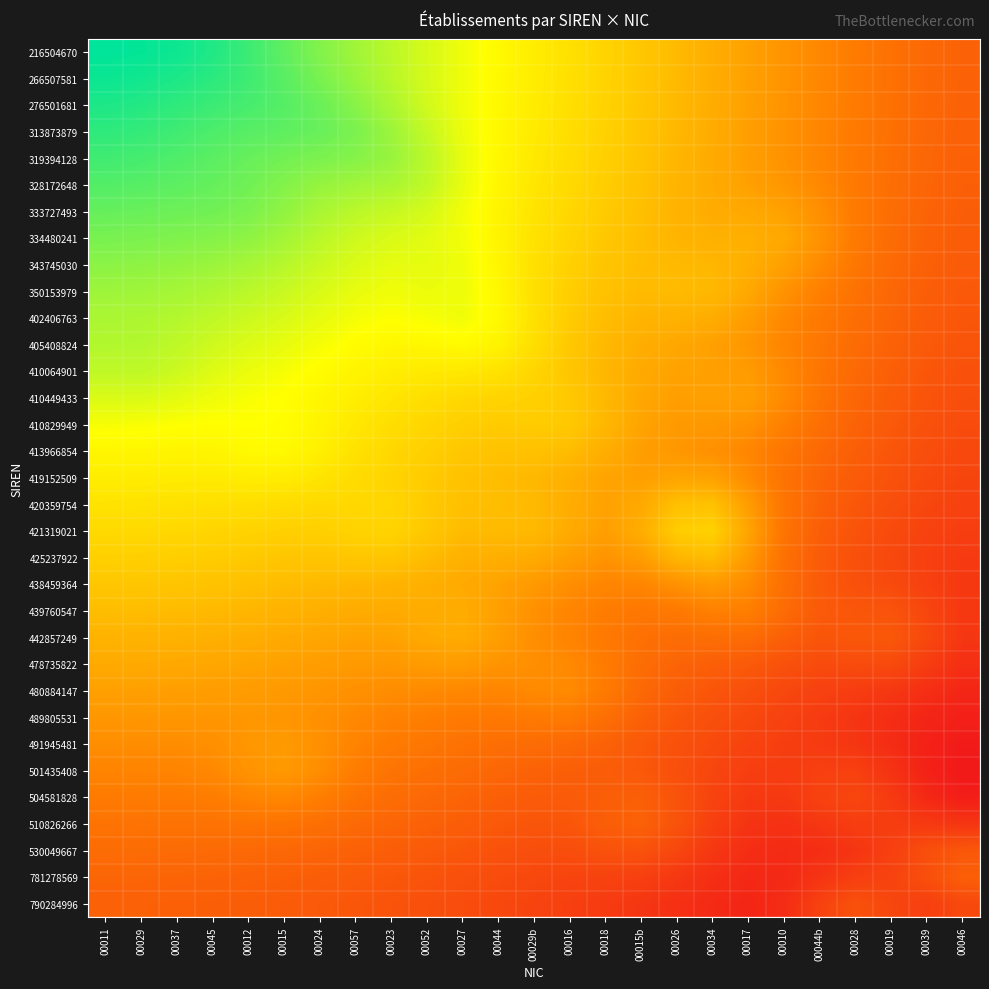

Reading right to left, extract all data points from this chart.

216504670: 00046=0.2	00039=0.3	00019=0.3	00028=0.3	00044b=0.4	00010=0.4	00017=0.4	00034=0.5	00026=0.5	00015b=0.5	00018=0.6	00016=0.6	00029b=0.6	00044=0.7	00027=0.7	00052=0.7	00023=0.8	00057=0.8	00024=0.8	00015=0.9	00012=0.9	00045=1.0	00037=1.0	00029=1.0	00011=1.0
266507581: 00046=0.2	00039=0.3	00019=0.3	00028=0.3	00044b=0.4	00010=0.4	00017=0.4	00034=0.5	00026=0.5	00015b=0.5	00018=0.6	00016=0.6	00029b=0.6	00044=0.7	00027=0.7	00052=0.7	00023=0.8	00057=0.8	00024=0.8	00015=0.9	00012=0.9	00045=0.9	00037=1.0	00029=1.0	00011=1.0
276501681: 00046=0.2	00039=0.3	00019=0.3	00028=0.3	00044b=0.4	00010=0.4	00017=0.4	00034=0.5	00026=0.5	00015b=0.5	00018=0.6	00016=0.6	00029b=0.6	00044=0.6	00027=0.7	00052=0.7	00023=0.8	00057=0.8	00024=0.9	00015=0.9	00012=0.9	00045=0.9	00037=0.9	00029=1.0	00011=1.0
313873879: 00046=0.2	00039=0.3	00019=0.3	00028=0.3	00044b=0.4	00010=0.4	00017=0.4	00034=0.4	00026=0.5	00015b=0.5	00018=0.5	00016=0.6	00029b=0.6	00044=0.6	00027=0.7	00052=0.7	00023=0.8	00057=0.8	00024=0.9	00015=0.9	00012=0.9	00045=0.9	00037=0.9	00029=0.9	00011=0.9
319394128: 00046=0.2	00039=0.3	00019=0.3	00028=0.3	00044b=0.3	00010=0.4	00017=0.4	00034=0.4	00026=0.5	00015b=0.5	00018=0.5	00016=0.6	00029b=0.6	00044=0.6	00027=0.7	00052=0.8	00023=0.8	00057=0.8	00024=0.8	00015=0.8	00012=0.9	00045=0.9	00037=0.9	00029=0.9	00011=0.9
328172648: 00046=0.2	00039=0.2	00019=0.3	00028=0.3	00044b=0.4	00010=0.4	00017=0.4	00034=0.4	00026=0.5	00015b=0.5	00018=0.5	00016=0.6	00029b=0.6	00044=0.6	00027=0.7	00052=0.7	00023=0.8	00057=0.8	00024=0.8	00015=0.8	00012=0.9	00045=0.9	00037=0.9	00029=0.9	00011=0.9
333727493: 00046=0.2	00039=0.2	00019=0.3	00028=0.3	00044b=0.4	00010=0.4	00017=0.4	00034=0.4	00026=0.5	00015b=0.5	00018=0.5	00016=0.6	00029b=0.6	00044=0.6	00027=0.7	00052=0.7	00023=0.7	00057=0.8	00024=0.8	00015=0.8	00012=0.8	00045=0.9	00037=0.9	00029=0.9	00011=0.9
334480241: 00046=0.2	00039=0.2	00019=0.3	00028=0.3	00044b=0.4	00010=0.4	00017=0.5	00034=0.5	00026=0.5	00015b=0.5	00018=0.5	00016=0.6	00029b=0.6	00044=0.6	00027=0.7	00052=0.7	00023=0.7	00057=0.7	00024=0.8	00015=0.8	00012=0.8	00045=0.8	00037=0.8	00029=0.8	00011=0.8
343745030: 00046=0.2	00039=0.2	00019=0.3	00028=0.3	00044b=0.4	00010=0.4	00017=0.5	00034=0.5	00026=0.5	00015b=0.5	00018=0.5	00016=0.5	00029b=0.6	00044=0.6	00027=0.7	00052=0.7	00023=0.7	00057=0.7	00024=0.7	00015=0.8	00012=0.8	00045=0.8	00037=0.8	00029=0.8	00011=0.8
350153979: 00046=0.2	00039=0.2	00019=0.3	00028=0.3	00044b=0.3	00010=0.4	00017=0.4	00034=0.5	00026=0.5	00015b=0.5	00018=0.5	00016=0.5	00029b=0.6	00044=0.6	00027=0.7	00052=0.7	00023=0.7	00057=0.7	00024=0.7	00015=0.7	00012=0.8	00045=0.8	00037=0.8	00029=0.8	00011=0.8
402406763: 00046=0.2	00039=0.2	00019=0.2	00028=0.3	00044b=0.3	00010=0.4	00017=0.4	00034=0.5	00026=0.5	00015b=0.5	00018=0.5	00016=0.5	00029b=0.6	00044=0.7	00027=0.7	00052=0.7	00023=0.7	00057=0.7	00024=0.7	00015=0.7	00012=0.7	00045=0.7	00037=0.8	00029=0.8	00011=0.8
405408824: 00046=0.2	00039=0.2	00019=0.2	00028=0.3	00044b=0.3	00010=0.3	00017=0.4	00034=0.4	00026=0.4	00015b=0.5	00018=0.5	00016=0.5	00029b=0.6	00044=0.6	00027=0.7	00052=0.6	00023=0.6	00057=0.7	00024=0.7	00015=0.7	00012=0.7	00045=0.7	00037=0.8	00029=0.8	00011=0.8
410064901: 00046=0.2	00039=0.2	00019=0.2	00028=0.3	00044b=0.3	00010=0.4	00017=0.4	00034=0.4	00026=0.4	00015b=0.4	00018=0.5	00016=0.5	00029b=0.6	00044=0.6	00027=0.6	00052=0.6	00023=0.6	00057=0.6	00024=0.7	00015=0.7	00012=0.7	00045=0.7	00037=0.7	00029=0.8	00011=0.8
410449433: 00046=0.2	00039=0.2	00019=0.2	00028=0.3	00044b=0.3	00010=0.4	00017=0.4	00034=0.4	00026=0.4	00015b=0.4	00018=0.5	00016=0.5	00029b=0.5	00044=0.6	00027=0.6	00052=0.6	00023=0.6	00057=0.6	00024=0.6	00015=0.7	00012=0.7	00045=0.7	00037=0.7	00029=0.7	00011=0.7
410829949: 00046=0.2	00039=0.2	00019=0.2	00028=0.2	00044b=0.3	00010=0.3	00017=0.4	00034=0.4	00026=0.4	00015b=0.4	00018=0.5	00016=0.5	00029b=0.5	00044=0.5	00027=0.5	00052=0.6	00023=0.6	00057=0.6	00024=0.6	00015=0.7	00012=0.7	00045=0.7	00037=0.7	00029=0.7	00011=0.7
413966854: 00046=0.2	00039=0.2	00019=0.2	00028=0.2	00044b=0.3	00010=0.3	00017=0.3	00034=0.4	00026=0.4	00015b=0.4	00018=0.5	00016=0.5	00029b=0.5	00044=0.5	00027=0.5	00052=0.5	00023=0.6	00057=0.6	00024=0.6	00015=0.7	00012=0.7	00045=0.6	00037=0.6	00029=0.6	00011=0.6
419152509: 00046=0.1	00039=0.2	00019=0.2	00028=0.2	00044b=0.2	00010=0.3	00017=0.4	00034=0.4	00026=0.4	00015b=0.4	00018=0.4	00016=0.5	00029b=0.5	00044=0.5	00027=0.5	00052=0.5	00023=0.6	00057=0.6	00024=0.6	00015=0.6	00012=0.6	00045=0.6	00037=0.6	00029=0.6	00011=0.6
420359754: 00046=0.1	00039=0.1	00019=0.2	00028=0.2	00044b=0.2	00010=0.3	00017=0.4	00034=0.5	00026=0.5	00015b=0.4	00018=0.4	00016=0.5	00029b=0.5	00044=0.5	00027=0.5	00052=0.5	00023=0.6	00057=0.6	00024=0.6	00015=0.6	00012=0.6	00045=0.6	00037=0.6	00029=0.6	00011=0.6
421319021: 00046=0.1	00039=0.1	00019=0.2	00028=0.2	00044b=0.2	00010=0.3	00017=0.4	00034=0.5	00026=0.5	00015b=0.5	00018=0.4	00016=0.4	00029b=0.5	00044=0.5	00027=0.5	00052=0.5	00023=0.6	00057=0.6	00024=0.5	00015=0.5	00012=0.6	00045=0.6	00037=0.6	00029=0.6	00011=0.6
425237922: 00046=0.1	00039=0.1	00019=0.2	00028=0.2	00044b=0.2	00010=0.3	00017=0.4	00034=0.5	00026=0.5	00015b=0.4	00018=0.4	00016=0.4	00029b=0.4	00044=0.5	00027=0.5	00052=0.5	00023=0.5	00057=0.5	00024=0.5	00015=0.5	00012=0.5	00045=0.5	00037=0.5	00029=0.5	00011=0.5
438459364: 00046=0.1	00039=0.1	00019=0.2	00028=0.2	00044b=0.2	00010=0.3	00017=0.4	00034=0.4	00026=0.4	00015b=0.4	00018=0.3	00016=0.4	00029b=0.4	00044=0.4	00027=0.4	00052=0.5	00023=0.5	00057=0.5	00024=0.5	00015=0.5	00012=0.5	00045=0.5	00037=0.5	00029=0.5	00011=0.5
439760547: 00046=0.1	00039=0.1	00019=0.2	00028=0.2	00044b=0.2	00010=0.3	00017=0.3	00034=0.3	00026=0.3	00015b=0.3	00018=0.3	00016=0.3	00029b=0.4	00044=0.4	00027=0.4	00052=0.5	00023=0.4	00057=0.4	00024=0.5	00015=0.5	00012=0.5	00045=0.5	00037=0.5	00029=0.5	00011=0.5
442857249: 00046=0.1	00039=0.2	00019=0.2	00028=0.2	00044b=0.2	00010=0.2	00017=0.3	00034=0.3	00026=0.3	00015b=0.3	00018=0.3	00016=0.3	00029b=0.4	00044=0.4	00027=0.4	00052=0.4	00023=0.4	00057=0.4	00024=0.4	00015=0.4	00012=0.5	00045=0.5	00037=0.5	00029=0.5	00011=0.5
478735822: 00046=0.1	00039=0.1	00019=0.2	00028=0.2	00044b=0.2	00010=0.2	00017=0.2	00034=0.2	00026=0.2	00015b=0.3	00018=0.3	00016=0.4	00029b=0.4	00044=0.4	00027=0.4	00052=0.4	00023=0.4	00057=0.4	00024=0.4	00015=0.4	00012=0.4	00045=0.4	00037=0.4	00029=0.4	00011=0.4
480884147: 00046=0.0	00039=0.1	00019=0.1	00028=0.1	00044b=0.1	00010=0.2	00017=0.2	00034=0.2	00026=0.2	00015b=0.3	00018=0.3	00016=0.4	00029b=0.4	00044=0.4	00027=0.4	00052=0.4	00023=0.4	00057=0.4	00024=0.4	00015=0.4	00012=0.4	00045=0.4	00037=0.4	00029=0.4	00011=0.4
489805531: 00046=0.0	00039=0.0	00019=0.1	00028=0.1	00044b=0.1	00010=0.1	00017=0.2	00034=0.2	00026=0.2	00015b=0.2	00018=0.3	00016=0.3	00029b=0.3	00044=0.3	00027=0.3	00052=0.3	00023=0.3	00057=0.4	00024=0.4	00015=0.4	00012=0.4	00045=0.4	00037=0.4	00029=0.4	00011=0.4
491945481: 00046=0.0	00039=0.0	00019=0.1	00028=0.1	00044b=0.1	00010=0.1	00017=0.1	00034=0.2	00026=0.2	00015b=0.2	00018=0.2	00016=0.3	00029b=0.3	00044=0.3	00027=0.3	00052=0.3	00023=0.3	00057=0.3	00024=0.4	00015=0.4	00012=0.4	00045=0.4	00037=0.4	00029=0.4	00011=0.4
501435408: 00046=0.0	00039=0.0	00019=0.1	00028=0.1	00044b=0.1	00010=0.1	00017=0.1	00034=0.1	00026=0.2	00015b=0.2	00018=0.2	00016=0.2	00029b=0.2	00044=0.3	00027=0.3	00052=0.3	00023=0.3	00057=0.3	00024=0.4	00015=0.4	00012=0.4	00045=0.4	00037=0.3	00029=0.3	00011=0.3
504581828: 00046=0.0	00039=0.1	00019=0.1	00028=0.1	00044b=0.1	00010=0.1	00017=0.1	00034=0.1	00026=0.2	00015b=0.2	00018=0.2	00016=0.2	00029b=0.2	00044=0.2	00027=0.2	00052=0.3	00023=0.3	00057=0.3	00024=0.3	00015=0.4	00012=0.3	00045=0.3	00037=0.3	00029=0.3	00011=0.3
510826266: 00046=0.1	00039=0.1	00019=0.1	00028=0.1	00044b=0.1	00010=0.1	00017=0.1	00034=0.1	00026=0.2	00015b=0.2	00018=0.2	00016=0.2	00029b=0.2	00044=0.2	00027=0.2	00052=0.2	00023=0.2	00057=0.3	00024=0.3	00015=0.3	00012=0.3	00045=0.3	00037=0.3	00029=0.3	00011=0.3
530049667: 00046=0.2	00039=0.2	00019=0.1	00028=0.1	00044b=0.1	00010=0.1	00017=0.1	00034=0.1	00026=0.2	00015b=0.2	00018=0.2	00016=0.2	00029b=0.2	00044=0.2	00027=0.2	00052=0.2	00023=0.2	00057=0.2	00024=0.2	00015=0.3	00012=0.3	00045=0.3	00037=0.3	00029=0.3	00011=0.3
781278569: 00046=0.2	00039=0.2	00019=0.1	00028=0.1	00044b=0.1	00010=0.1	00017=0.1	00034=0.1	00026=0.1	00015b=0.1	00018=0.1	00016=0.1	00029b=0.2	00044=0.2	00027=0.2	00052=0.2	00023=0.2	00057=0.2	00024=0.2	00015=0.2	00012=0.2	00045=0.2	00037=0.2	00029=0.2	00011=0.2
790284996: 00046=0.2	00039=0.1	00019=0.1	00028=0.2	00044b=0.1	00010=0.1	00017=0.0	00034=0.1	00026=0.1	00015b=0.1	00018=0.1	00016=0.1	00029b=0.1	00044=0.2	00027=0.2	00052=0.2	00023=0.2	00057=0.2	00024=0.2	00015=0.2	00012=0.2	00045=0.2	00037=0.2	00029=0.2	00011=0.2